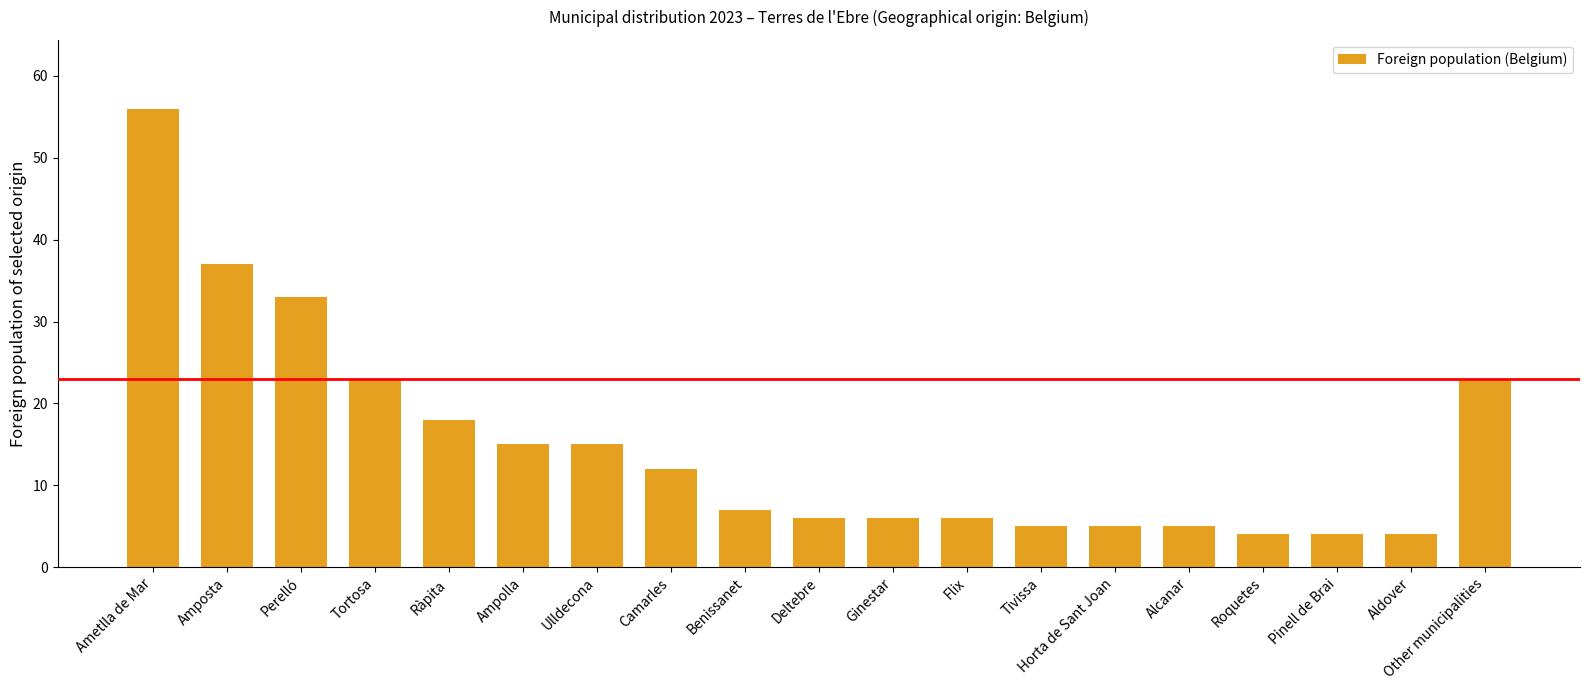

What is the average value?

15